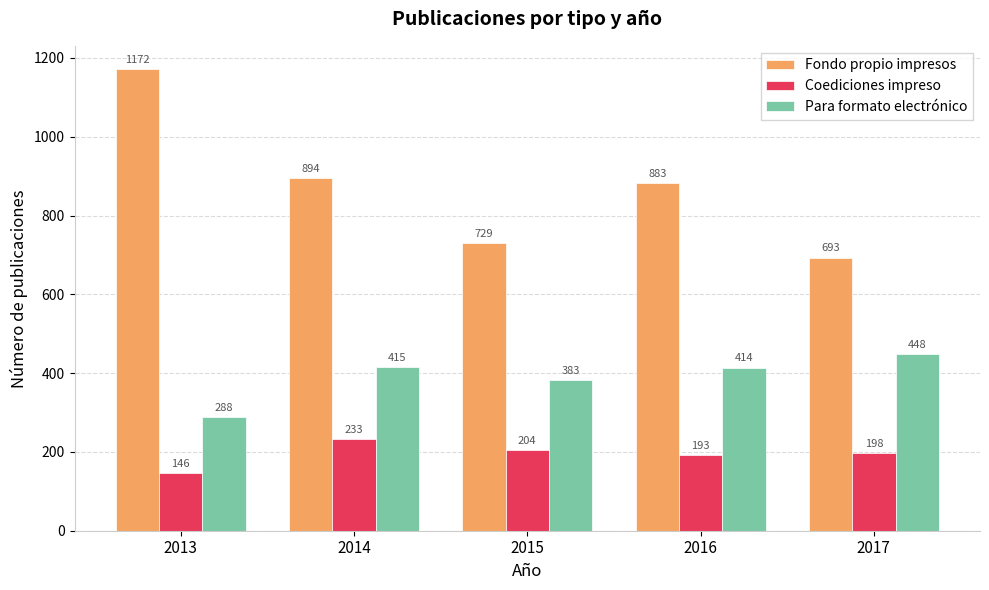

Are the bars horizontal?

No